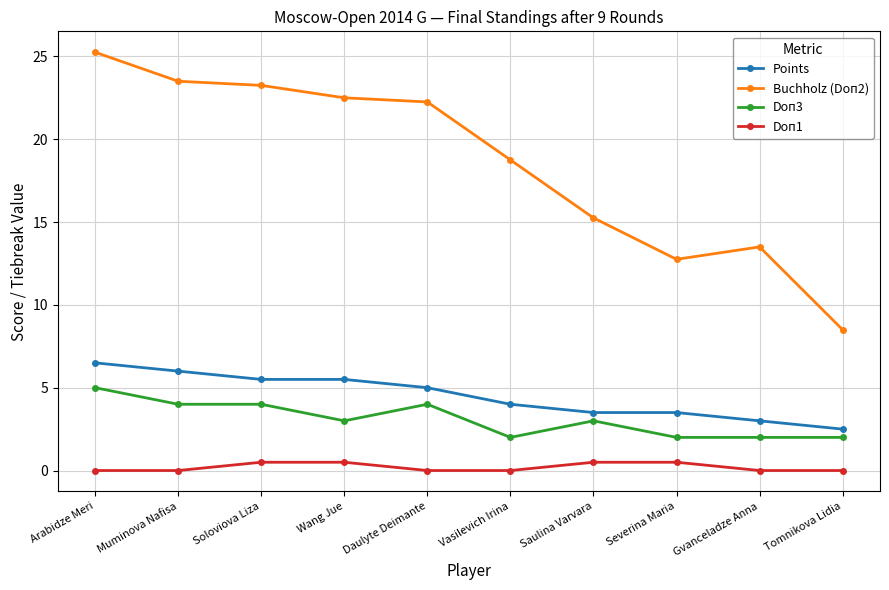

At which category is the sum across all series the highest?

Arabidze Meri